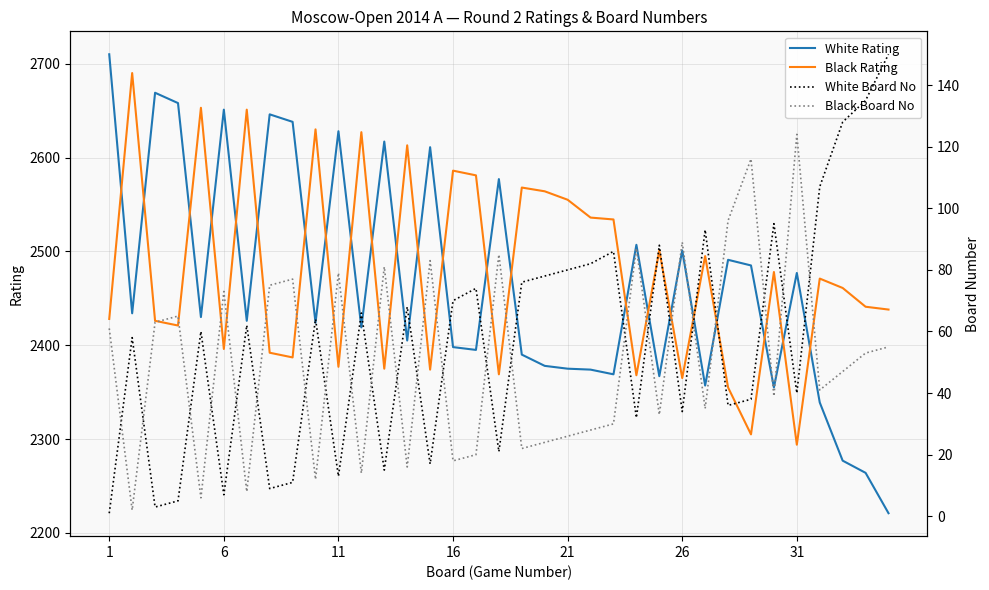

At how many categories does at least one series exceed 802?

35